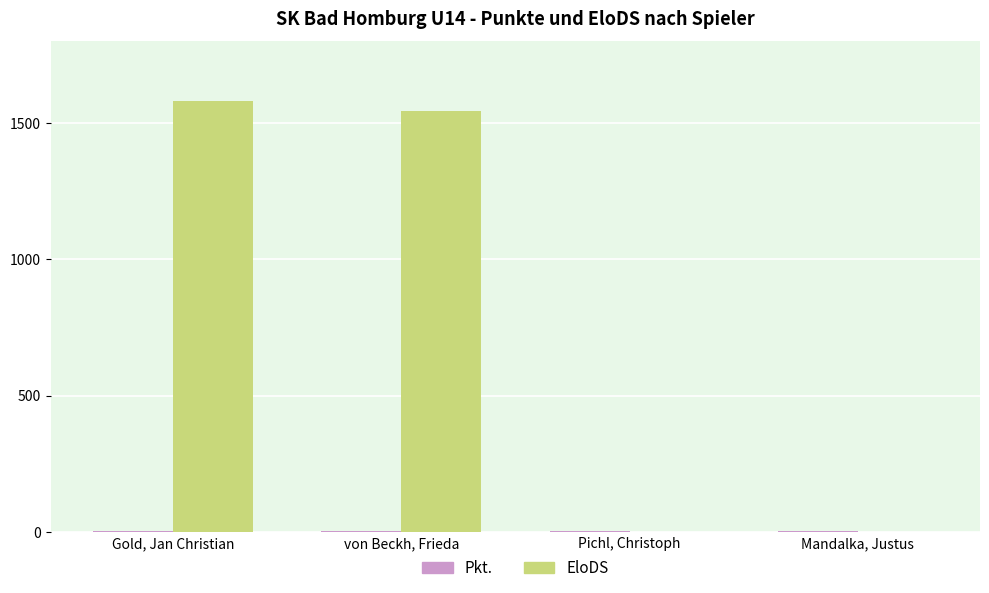

Where is EloDS nearest to the value 790?

von Beckh, Frieda